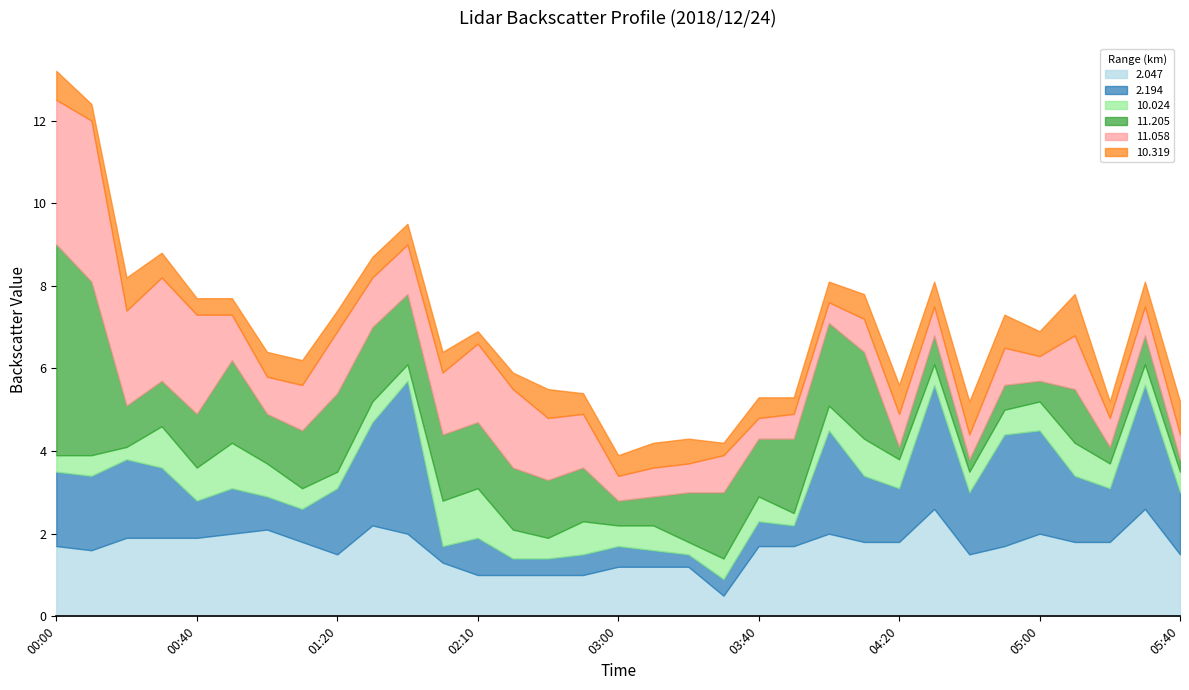

At which label is 2.047 closest to 1?

02:10